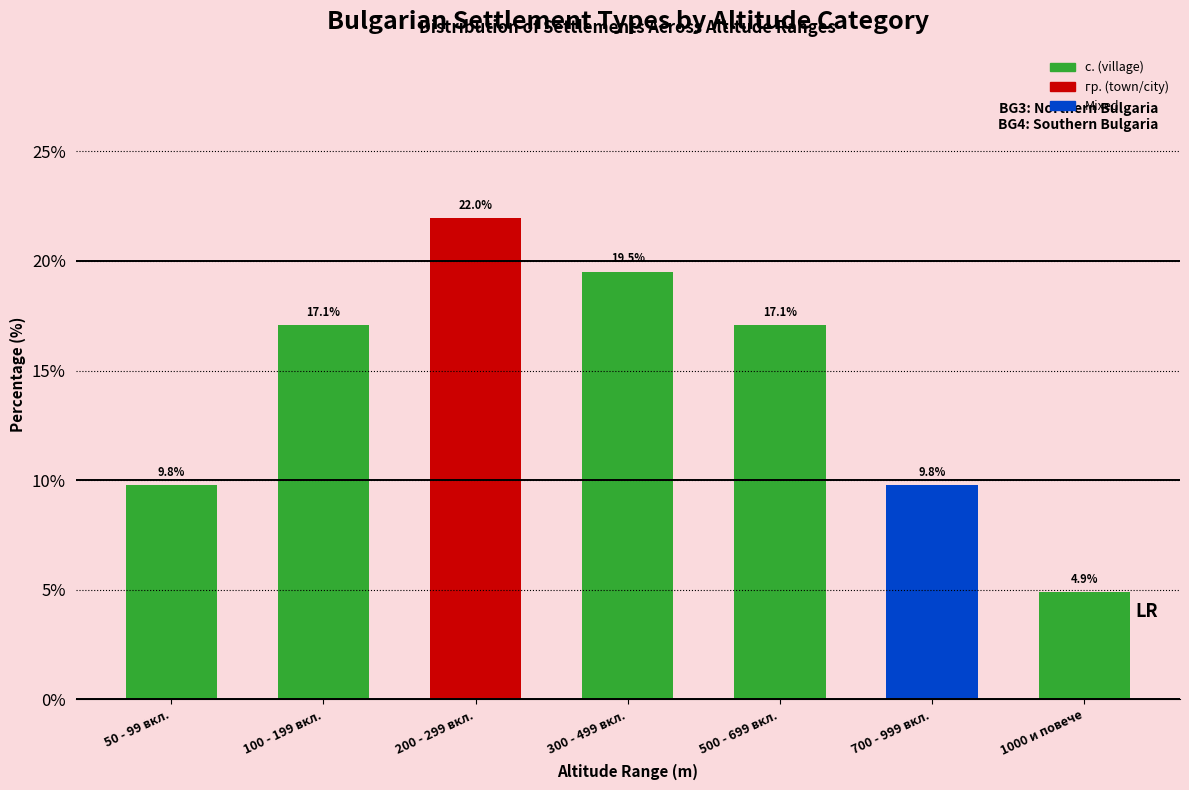

The value at 700 - 999 вкл. is 17.4. True or false?

False